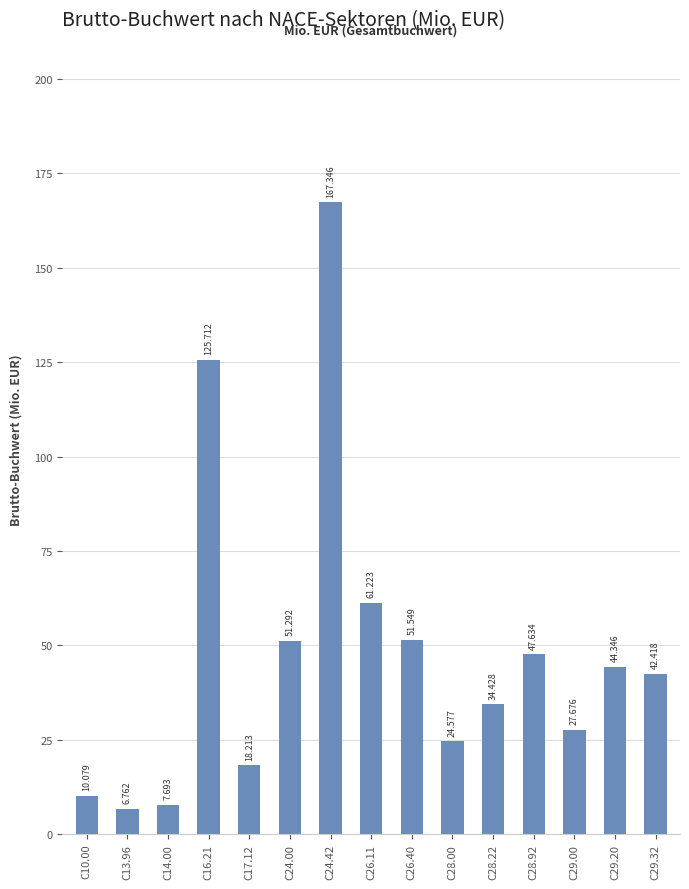

List the labels in order of value, smallest first.

C13.96, C14.00, C10.00, C17.12, C28.00, C29.00, C28.22, C29.32, C29.20, C28.92, C24.00, C26.40, C26.11, C16.21, C24.42